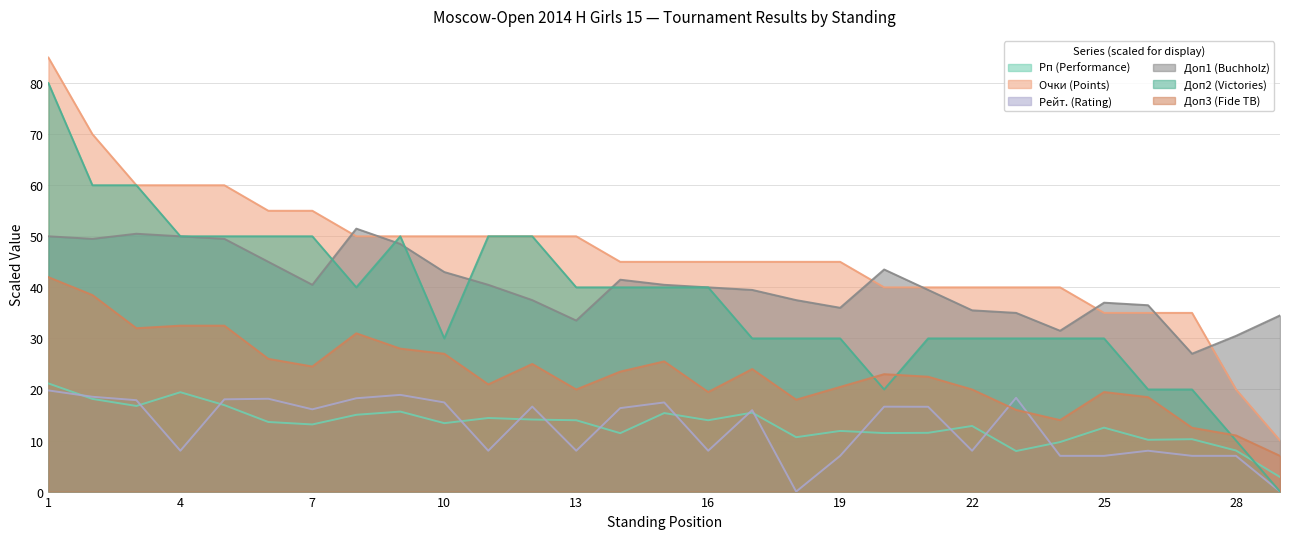

Which series has the largest range (max minus min)?

Доп2 (Victories)